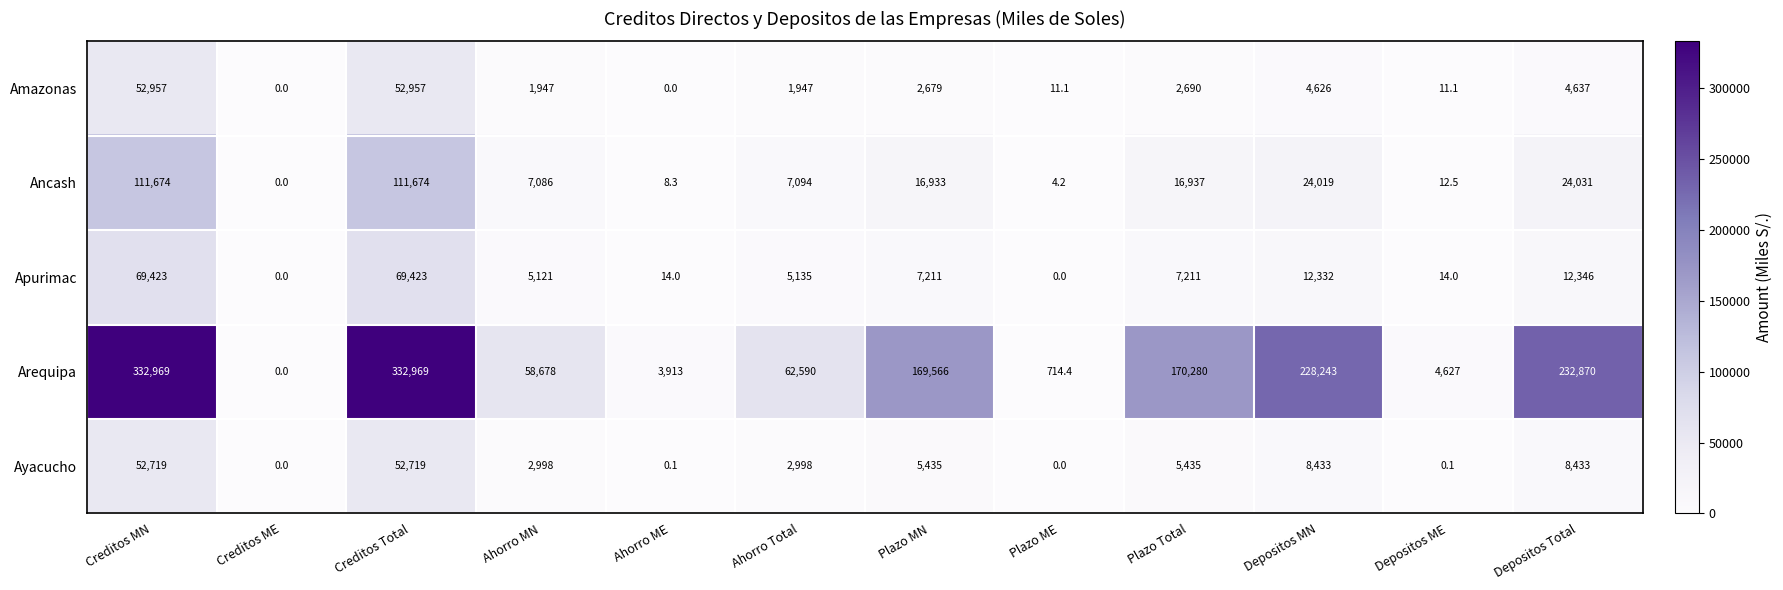

How many positive values does the Ayacucho series have?

10